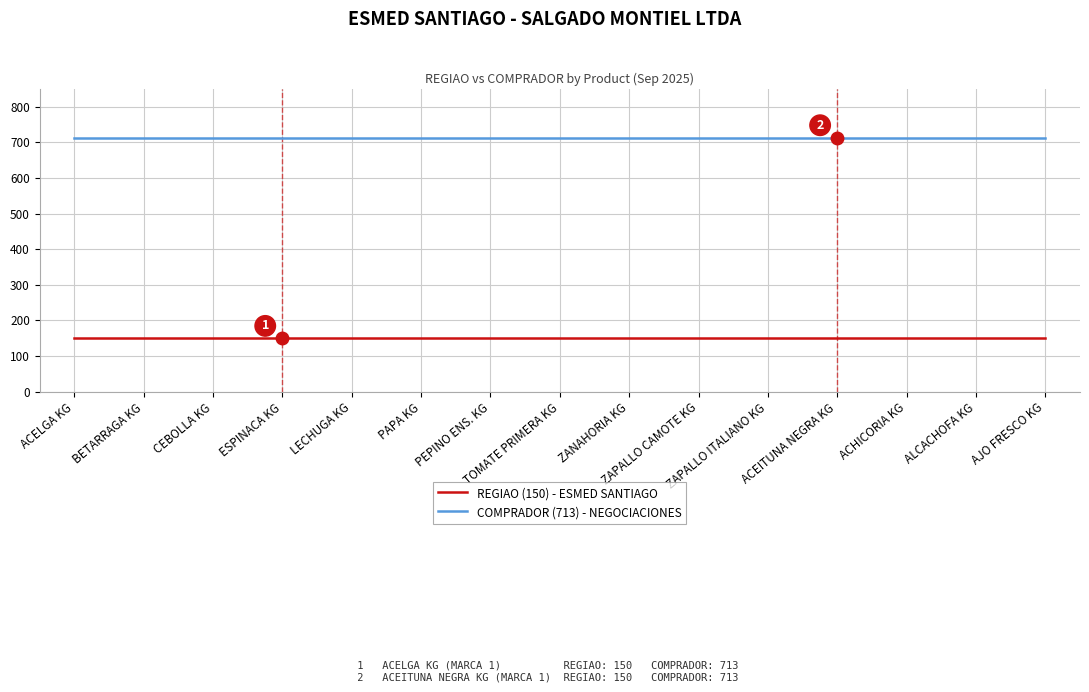

Reading left to right, extract all data points from this chart.

REGIAO (150) - ESMED SANTIAGO: ACELGA KG=150	BETARRAGA KG=150	CEBOLLA KG=150	ESPINACA KG=150	LECHUGA KG=150	PAPA KG=150	PEPINO ENS. KG=150	TOMATE PRIMERA KG=150	ZANAHORIA KG=150	ZAPALLO CAMOTE KG=150	ZAPALLO ITALIANO KG=150	ACEITUNA NEGRA KG=150	ACHICORIA KG=150	ALCACHOFA KG=150	AJO FRESCO KG=150
COMPRADOR (713) - NEGOCIACIONES: ACELGA KG=713	BETARRAGA KG=713	CEBOLLA KG=713	ESPINACA KG=713	LECHUGA KG=713	PAPA KG=713	PEPINO ENS. KG=713	TOMATE PRIMERA KG=713	ZANAHORIA KG=713	ZAPALLO CAMOTE KG=713	ZAPALLO ITALIANO KG=713	ACEITUNA NEGRA KG=713	ACHICORIA KG=713	ALCACHOFA KG=713	AJO FRESCO KG=713